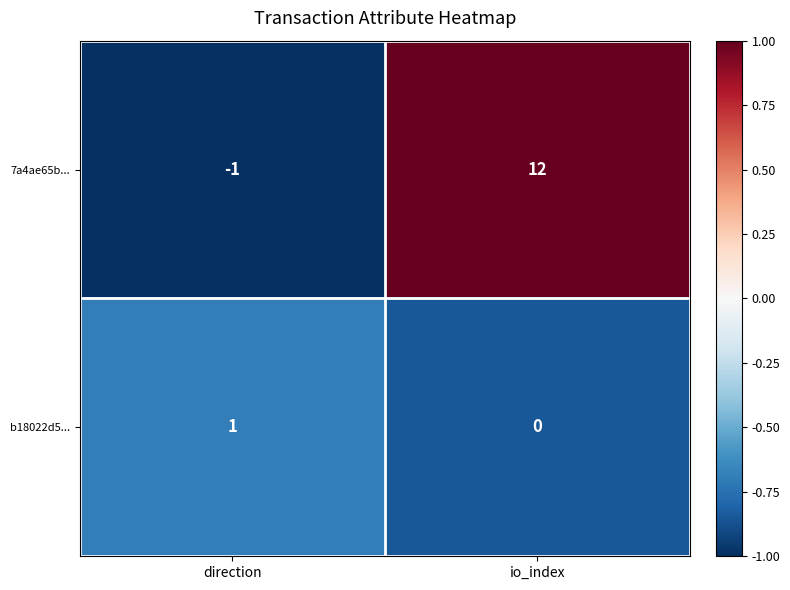

At which label is 7a4ae65b... closest to 5?

direction